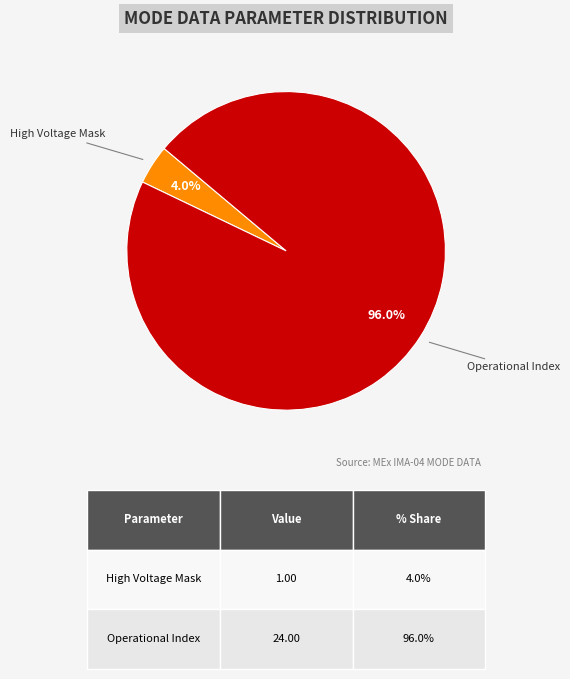

Count the number of slices in the pie.

2